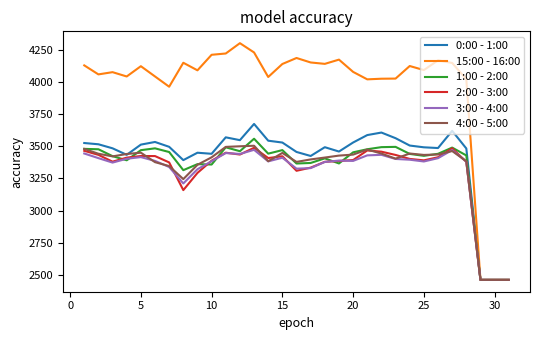

What is the greatest value displayed?

4299.8